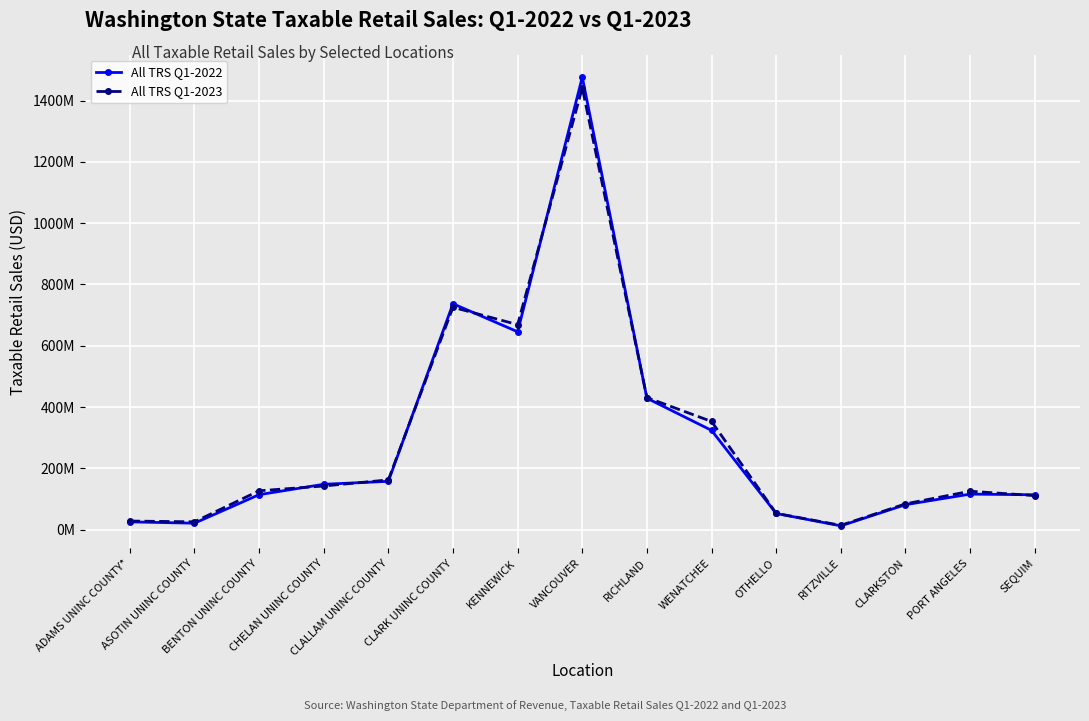

Reading left to right, what are all the values shown in this chart?

All TRS Q1-2022: ADAMS UNINC COUNTY*=25145255	ASOTIN UNINC COUNTY=20740116	BENTON UNINC COUNTY=113883119	CHELAN UNINC COUNTY=147741952	CLALLAM UNINC COUNTY=157517184	CLARK UNINC COUNTY=737097001	KENNEWICK=645650379	VANCOUVER=1476731177	RICHLAND=428801983	WENATCHEE=323793386	OTHELLO=52505332	RITZVILLE=12216583	CLARKSTON=81204546	PORT ANGELES=115728363	SEQUIM=113562377
All TRS Q1-2023: ADAMS UNINC COUNTY*=27845464	ASOTIN UNINC COUNTY=25239219	BENTON UNINC COUNTY=126564786	CHELAN UNINC COUNTY=142204169	CLALLAM UNINC COUNTY=162135231	CLARK UNINC COUNTY=725654987	KENNEWICK=668965016	VANCOUVER=1442051000	RICHLAND=430890457	WENATCHEE=352816826	OTHELLO=52845010	RITZVILLE=13756720	CLARKSTON=83892090	PORT ANGELES=125167379	SEQUIM=110793607